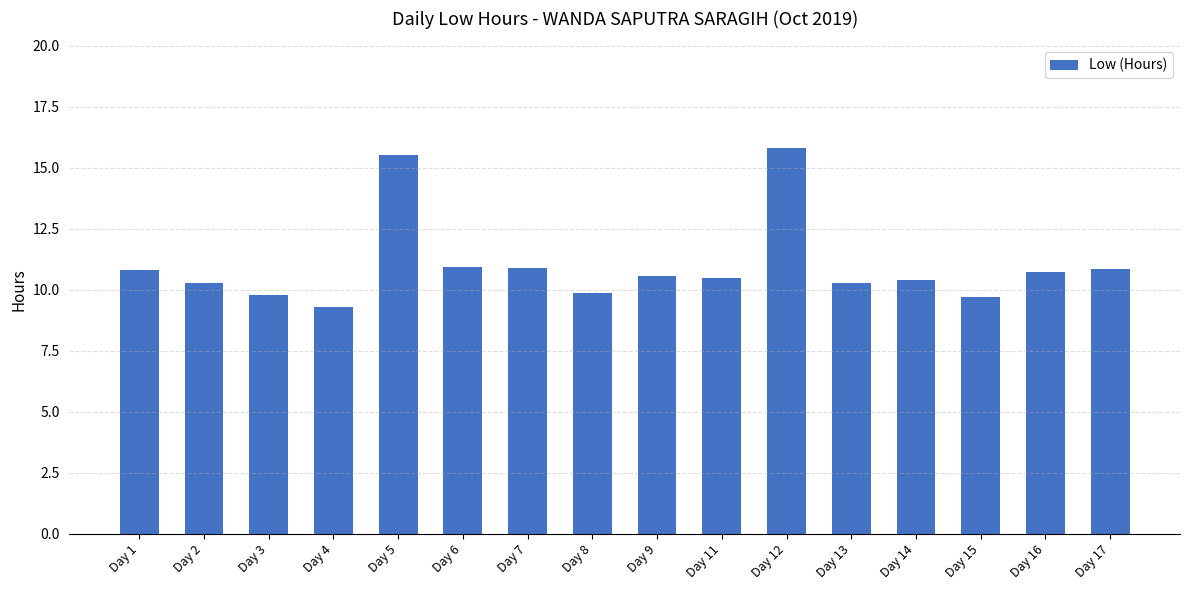

How many bars are there in total?

16